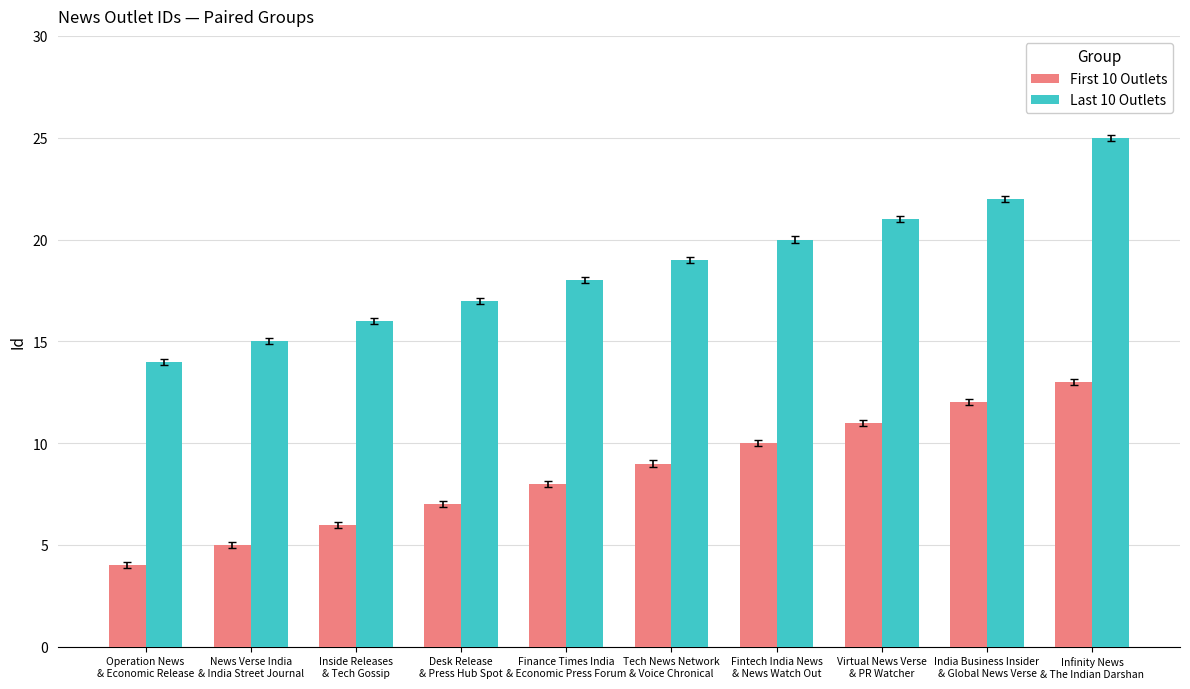

At which category is the sum across all series the highest?

Infinity News
& The Indian Darshan